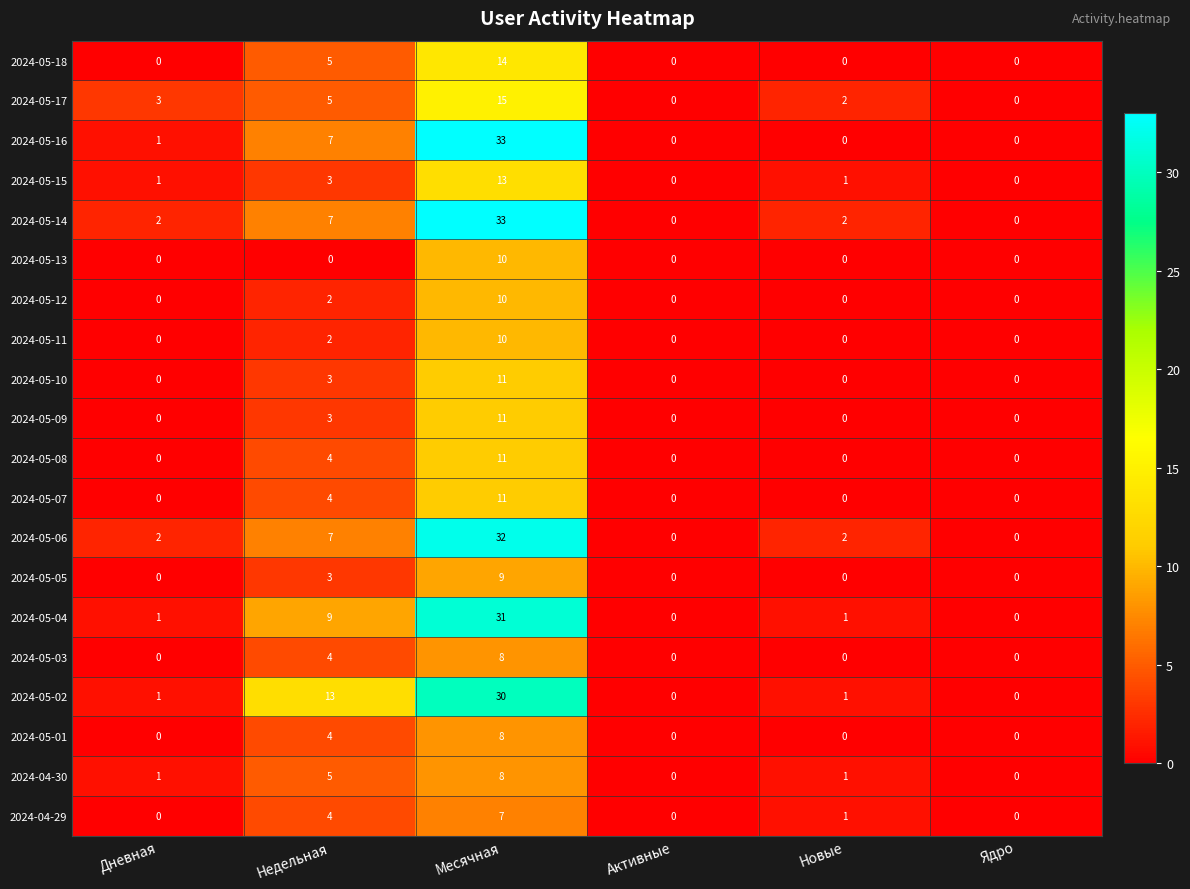

What is the difference between the maximum and minimum values in the 2024-05-13 series?

10